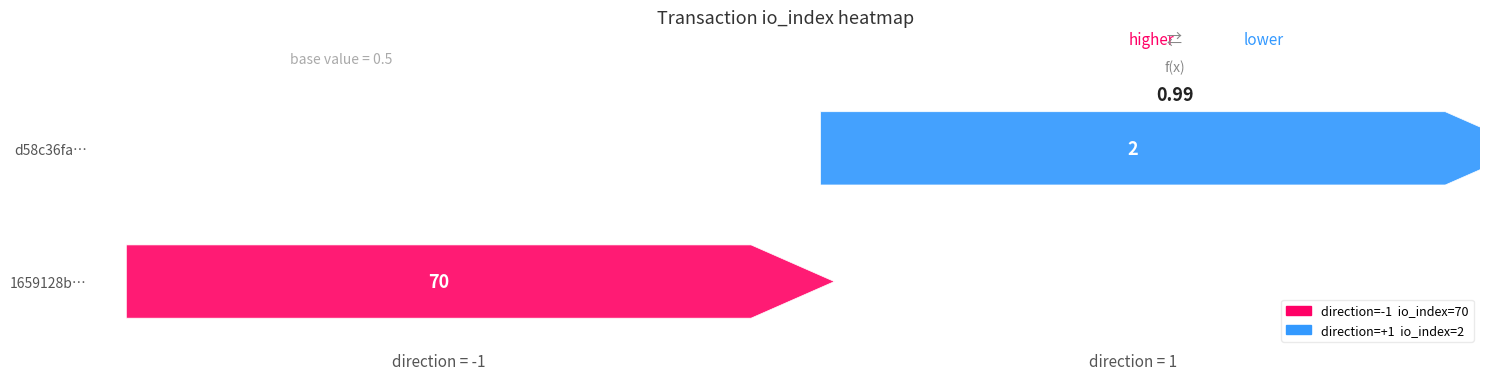

How many values in the tx_a series are below 70?

1